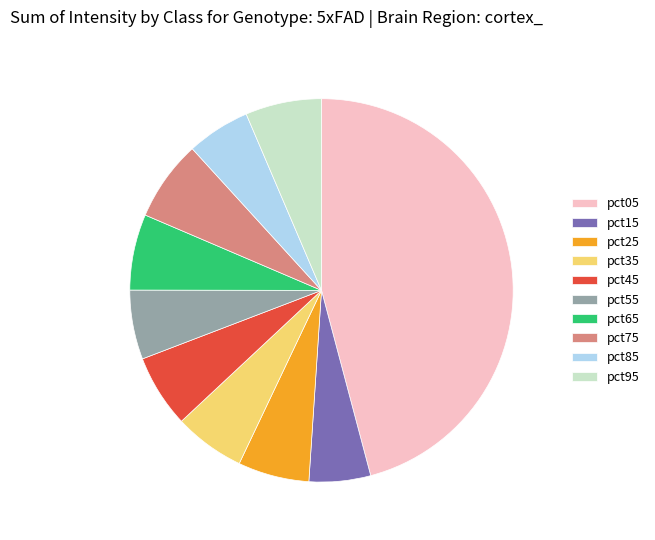

Between pct65 and pct85, which is larger?

pct65